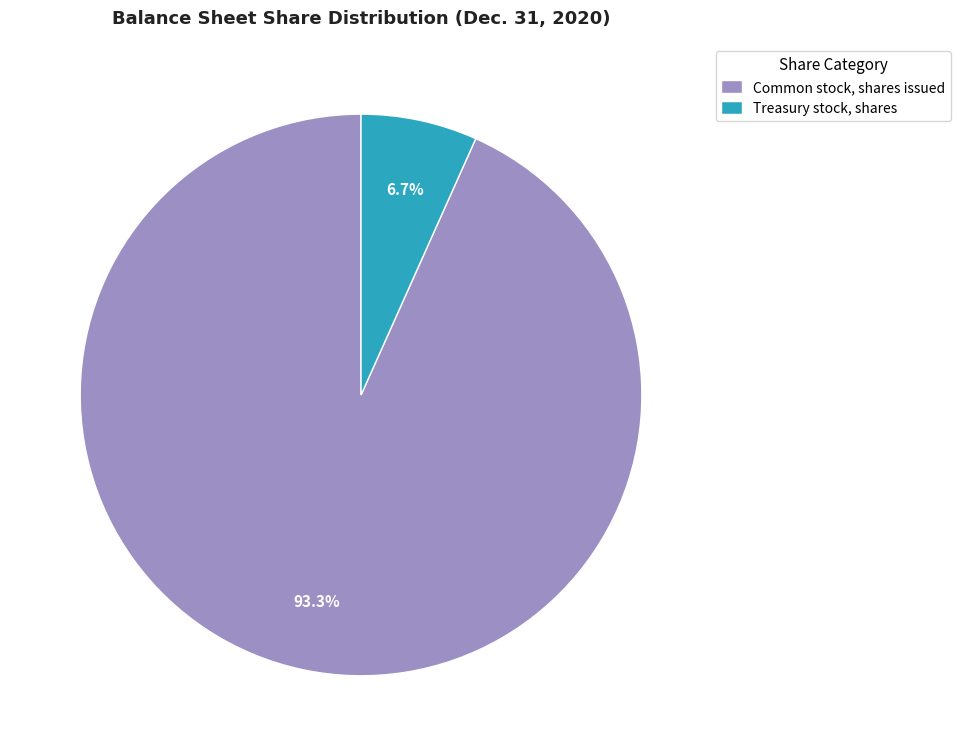

Which slice represents more than half of the pie?

Common stock, shares issued